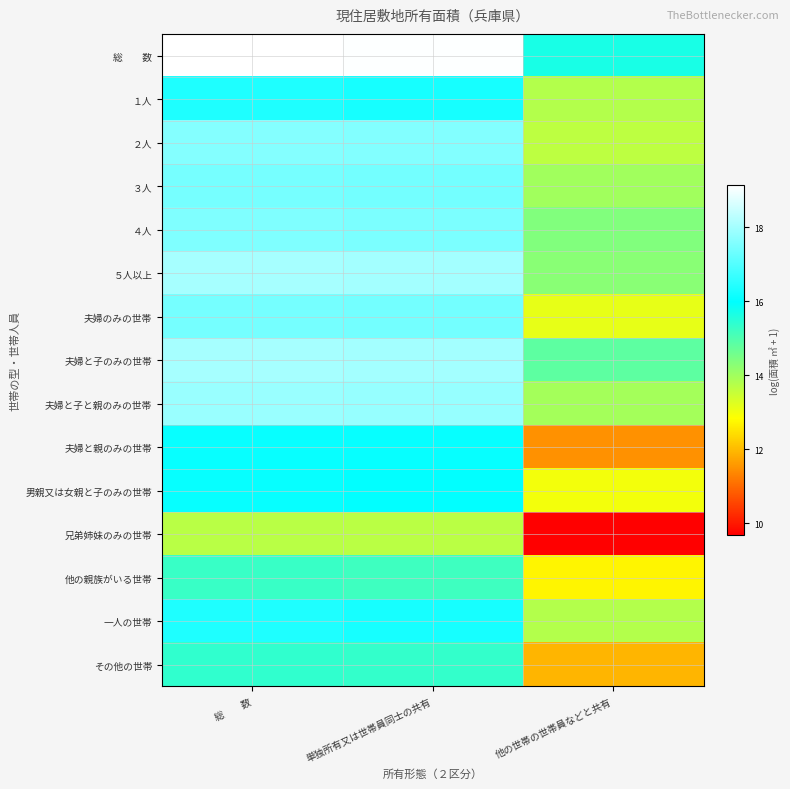

How many distinct data groups are displayed?

15